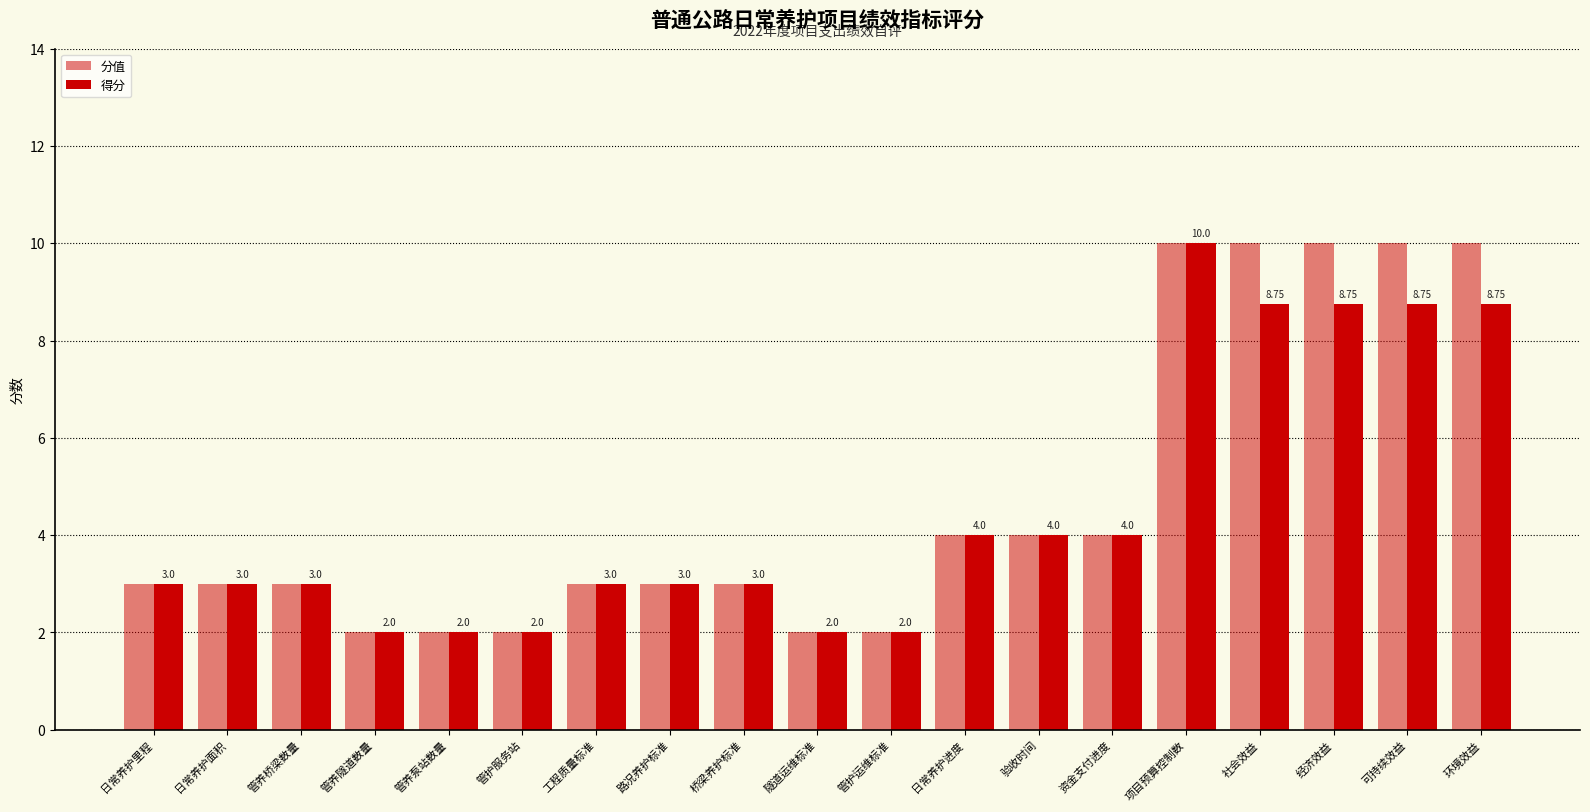

What is the sum of all 分值 values?

90.0